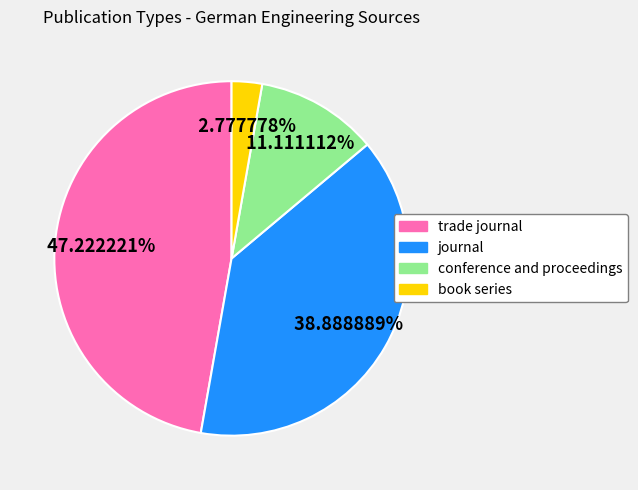

Is it true that trade journal is 47% of the pie?

True